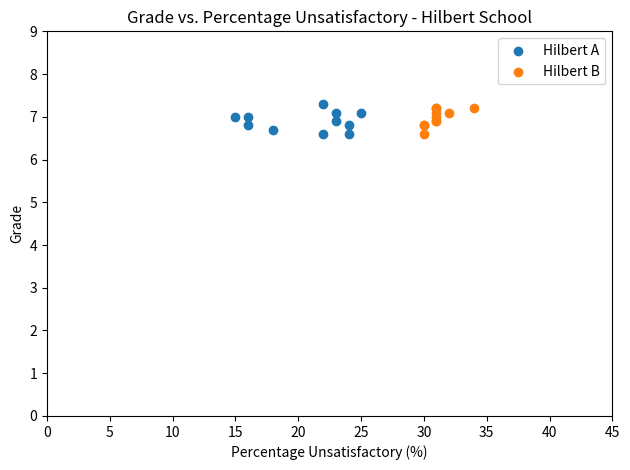

Which series has the widest spread of Y values?

Hilbert A